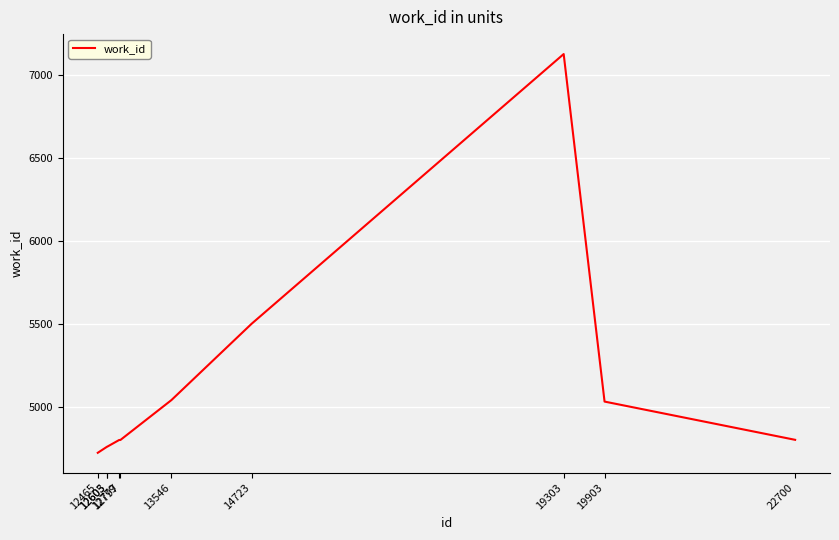

Is this an area chart (filled region under the line)?

No